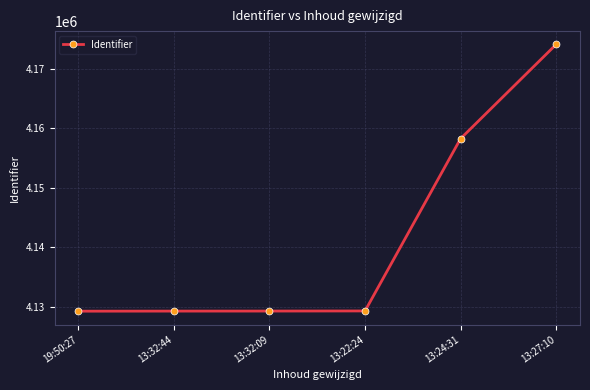

At which category does the chart reach its peak across all series?

13:27:10